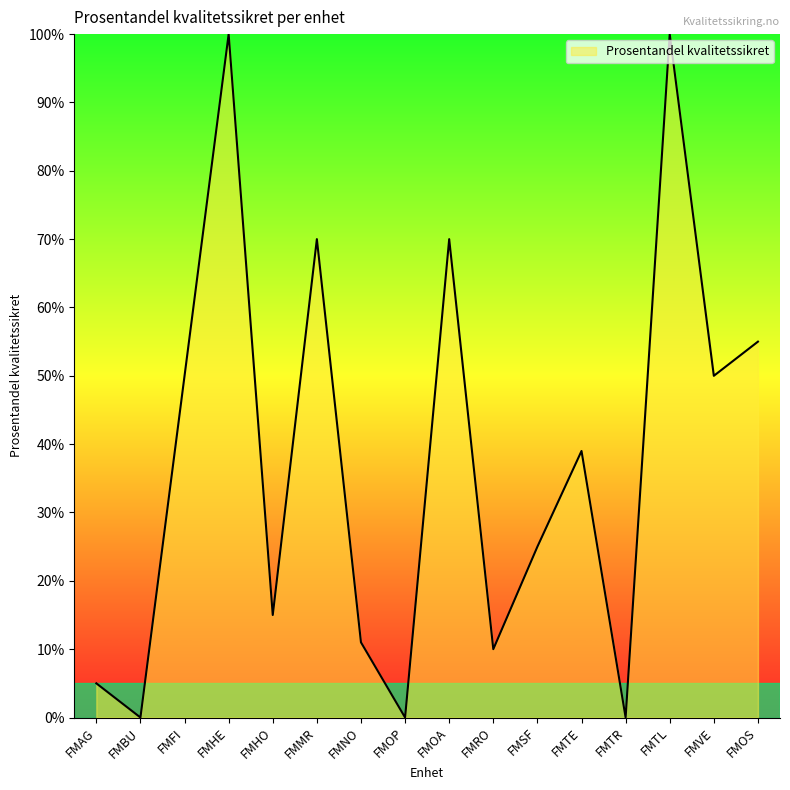

What is the greatest value displayed?

100